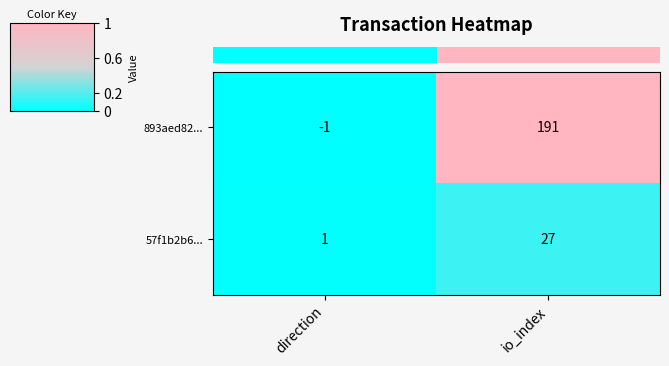

At which category is the sum across all series the highest?

io_index